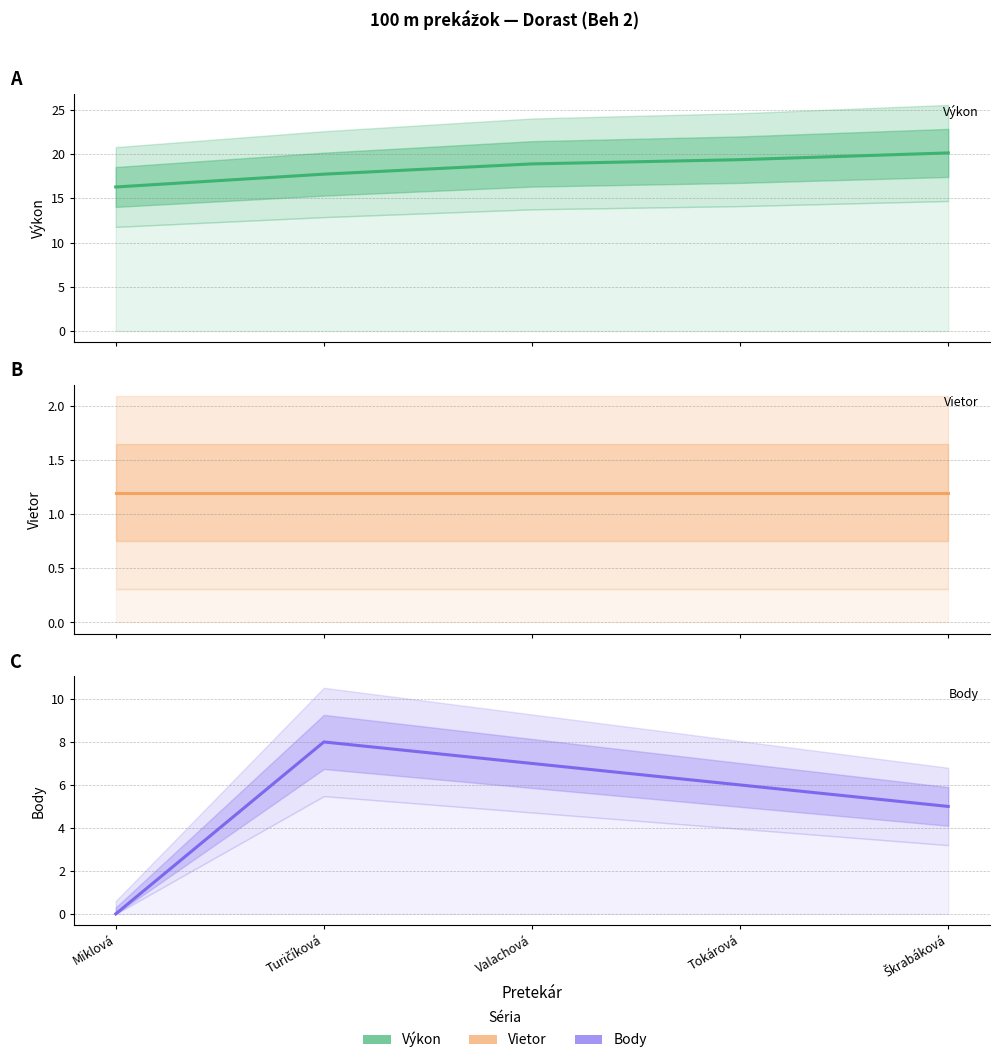

What is the maximum value shown in the chart?

20.1